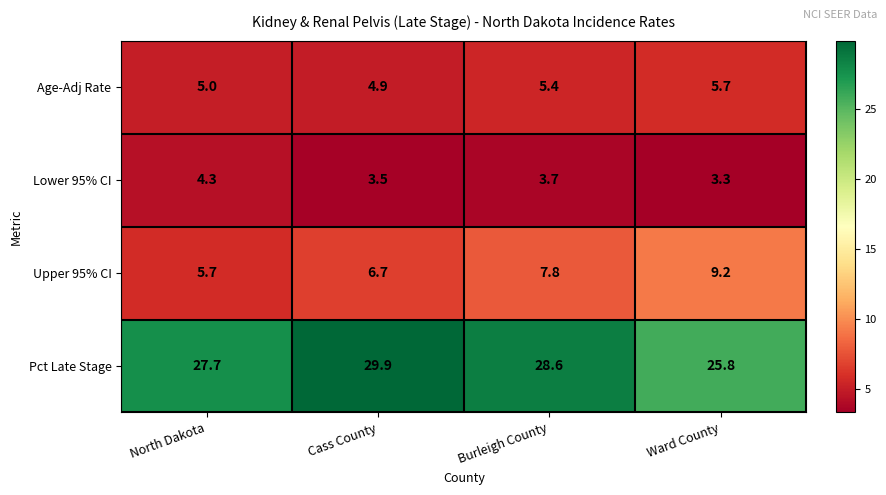

What is the smallest value displayed?

3.3